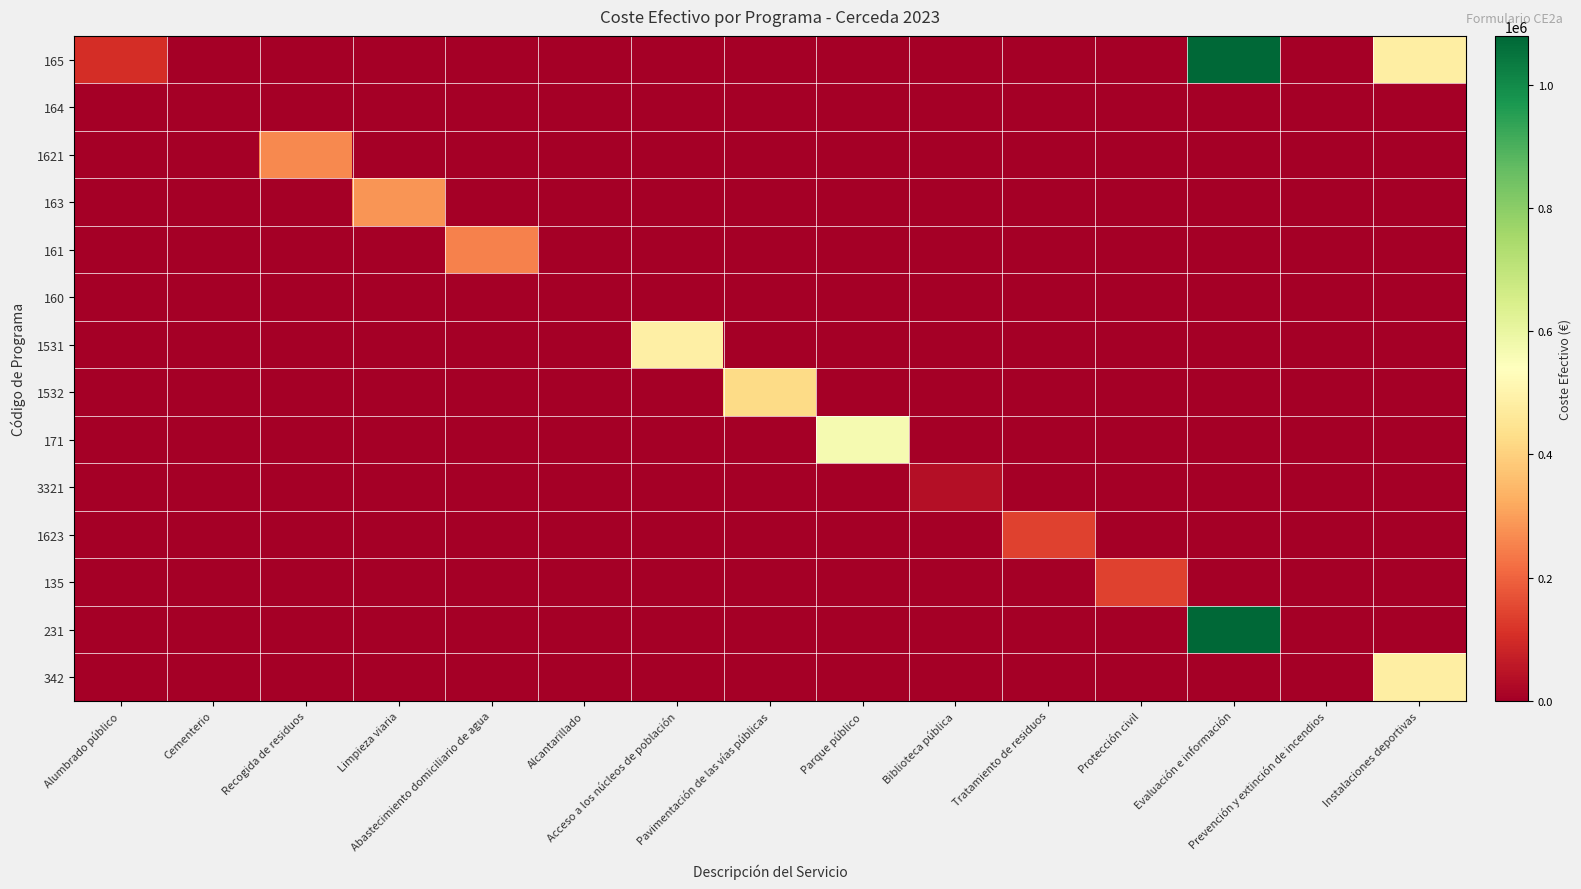

Reading left to right, extract all data points from this chart.

165: Alumbrado público=102678.5	Cementerio=0.0	Recogida de residuos=0.0	Limpieza viaria=0.0	Abastecimiento domiciliario de agua=0.0	Alcantarillado=0.0	Acceso a los núcleos de población=0.0	Pavimentación de las vías públicas=0.0	Parque público=0.0	Biblioteca pública=0.0	Tratamiento de residuos=0.0	Protección civil=0.0	Evaluación e información=1079010.4	Prevención y extinción de incendios=0.0	Instalaciones deportivas=482935.8
164: Alumbrado público=0.0	Cementerio=0.0	Recogida de residuos=0.0	Limpieza viaria=0.0	Abastecimiento domiciliario de agua=0.0	Alcantarillado=0.0	Acceso a los núcleos de población=0.0	Pavimentación de las vías públicas=0.0	Parque público=0.0	Biblioteca pública=0.0	Tratamiento de residuos=0.0	Protección civil=0.0	Evaluación e información=0.0	Prevención y extinción de incendios=0.0	Instalaciones deportivas=0.0
1621: Alumbrado público=0.0	Cementerio=0.0	Recogida de residuos=262807.1	Limpieza viaria=0.0	Abastecimiento domiciliario de agua=0.0	Alcantarillado=0.0	Acceso a los núcleos de población=0.0	Pavimentación de las vías públicas=0.0	Parque público=0.0	Biblioteca pública=0.0	Tratamiento de residuos=0.0	Protección civil=0.0	Evaluación e información=0.0	Prevención y extinción de incendios=0.0	Instalaciones deportivas=0.0
163: Alumbrado público=0.0	Cementerio=0.0	Recogida de residuos=0.0	Limpieza viaria=285831.4	Abastecimiento domiciliario de agua=0.0	Alcantarillado=0.0	Acceso a los núcleos de población=0.0	Pavimentación de las vías públicas=0.0	Parque público=0.0	Biblioteca pública=0.0	Tratamiento de residuos=0.0	Protección civil=0.0	Evaluación e información=0.0	Prevención y extinción de incendios=0.0	Instalaciones deportivas=0.0
161: Alumbrado público=0.0	Cementerio=0.0	Recogida de residuos=0.0	Limpieza viaria=0.0	Abastecimiento domiciliario de agua=249818.7	Alcantarillado=0.0	Acceso a los núcleos de población=0.0	Pavimentación de las vías públicas=0.0	Parque público=0.0	Biblioteca pública=0.0	Tratamiento de residuos=0.0	Protección civil=0.0	Evaluación e información=0.0	Prevención y extinción de incendios=0.0	Instalaciones deportivas=0.0
160: Alumbrado público=0.0	Cementerio=0.0	Recogida de residuos=0.0	Limpieza viaria=0.0	Abastecimiento domiciliario de agua=0.0	Alcantarillado=1200.0	Acceso a los núcleos de población=0.0	Pavimentación de las vías públicas=0.0	Parque público=0.0	Biblioteca pública=0.0	Tratamiento de residuos=0.0	Protección civil=0.0	Evaluación e información=0.0	Prevención y extinción de incendios=0.0	Instalaciones deportivas=0.0
1531: Alumbrado público=0.0	Cementerio=0.0	Recogida de residuos=0.0	Limpieza viaria=0.0	Abastecimiento domiciliario de agua=0.0	Alcantarillado=0.0	Acceso a los núcleos de población=485758.4	Pavimentación de las vías públicas=0.0	Parque público=0.0	Biblioteca pública=0.0	Tratamiento de residuos=0.0	Protección civil=0.0	Evaluación e información=0.0	Prevención y extinción de incendios=0.0	Instalaciones deportivas=0.0
1532: Alumbrado público=0.0	Cementerio=0.0	Recogida de residuos=0.0	Limpieza viaria=0.0	Abastecimiento domiciliario de agua=0.0	Alcantarillado=0.0	Acceso a los núcleos de población=0.0	Pavimentación de las vías públicas=422454.1	Parque público=0.0	Biblioteca pública=0.0	Tratamiento de residuos=0.0	Protección civil=0.0	Evaluación e información=0.0	Prevención y extinción de incendios=0.0	Instalaciones deportivas=0.0
171: Alumbrado público=0.0	Cementerio=0.0	Recogida de residuos=0.0	Limpieza viaria=0.0	Abastecimiento domiciliario de agua=0.0	Alcantarillado=0.0	Acceso a los núcleos de población=0.0	Pavimentación de las vías públicas=0.0	Parque público=565234.3	Biblioteca pública=0.0	Tratamiento de residuos=0.0	Protección civil=0.0	Evaluación e información=0.0	Prevención y extinción de incendios=0.0	Instalaciones deportivas=0.0
3321: Alumbrado público=0.0	Cementerio=0.0	Recogida de residuos=0.0	Limpieza viaria=0.0	Abastecimiento domiciliario de agua=0.0	Alcantarillado=0.0	Acceso a los núcleos de población=0.0	Pavimentación de las vías públicas=0.0	Parque público=0.0	Biblioteca pública=34227.4	Tratamiento de residuos=0.0	Protección civil=0.0	Evaluación e información=0.0	Prevención y extinción de incendios=0.0	Instalaciones deportivas=0.0
1623: Alumbrado público=0.0	Cementerio=0.0	Recogida de residuos=0.0	Limpieza viaria=0.0	Abastecimiento domiciliario de agua=0.0	Alcantarillado=0.0	Acceso a los núcleos de población=0.0	Pavimentación de las vías públicas=0.0	Parque público=0.0	Biblioteca pública=0.0	Tratamiento de residuos=143289.6	Protección civil=0.0	Evaluación e información=0.0	Prevención y extinción de incendios=0.0	Instalaciones deportivas=0.0
135: Alumbrado público=0.0	Cementerio=0.0	Recogida de residuos=0.0	Limpieza viaria=0.0	Abastecimiento domiciliario de agua=0.0	Alcantarillado=0.0	Acceso a los núcleos de población=0.0	Pavimentación de las vías públicas=0.0	Parque público=0.0	Biblioteca pública=0.0	Tratamiento de residuos=0.0	Protección civil=142171.8	Evaluación e información=0.0	Prevención y extinción de incendios=0.0	Instalaciones deportivas=0.0
231: Alumbrado público=0.0	Cementerio=0.0	Recogida de residuos=0.0	Limpieza viaria=0.0	Abastecimiento domiciliario de agua=0.0	Alcantarillado=0.0	Acceso a los núcleos de población=0.0	Pavimentación de las vías públicas=0.0	Parque público=0.0	Biblioteca pública=0.0	Tratamiento de residuos=0.0	Protección civil=0.0	Evaluación e información=1079010.4	Prevención y extinción de incendios=0.0	Instalaciones deportivas=0.0
342: Alumbrado público=0.0	Cementerio=0.0	Recogida de residuos=0.0	Limpieza viaria=0.0	Abastecimiento domiciliario de agua=0.0	Alcantarillado=0.0	Acceso a los núcleos de población=0.0	Pavimentación de las vías públicas=0.0	Parque público=0.0	Biblioteca pública=0.0	Tratamiento de residuos=0.0	Protección civil=0.0	Evaluación e información=0.0	Prevención y extinción de incendios=0.0	Instalaciones deportivas=482935.8